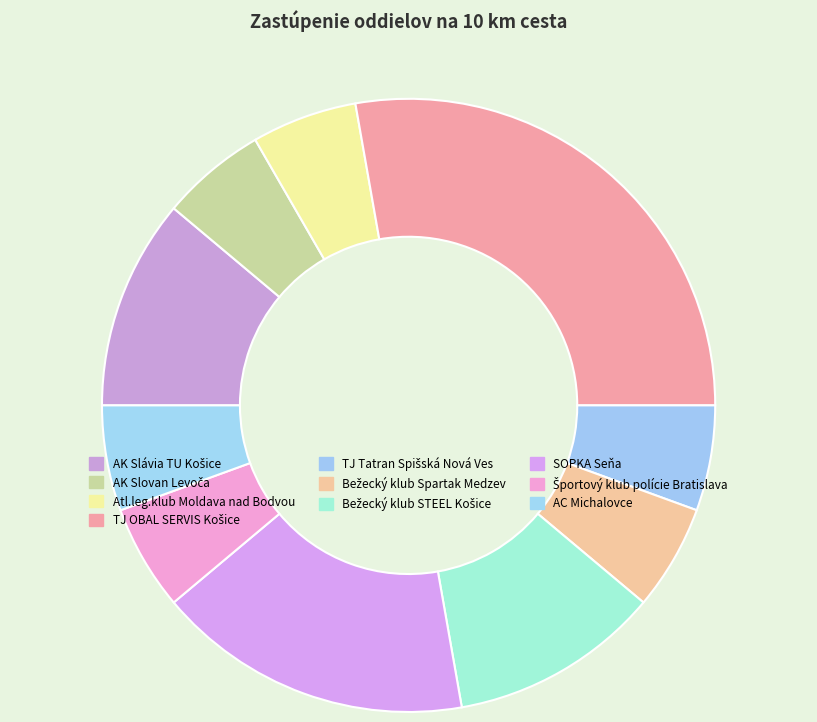

What portion of the pie excludes SOPKA Seňa?

83.3%